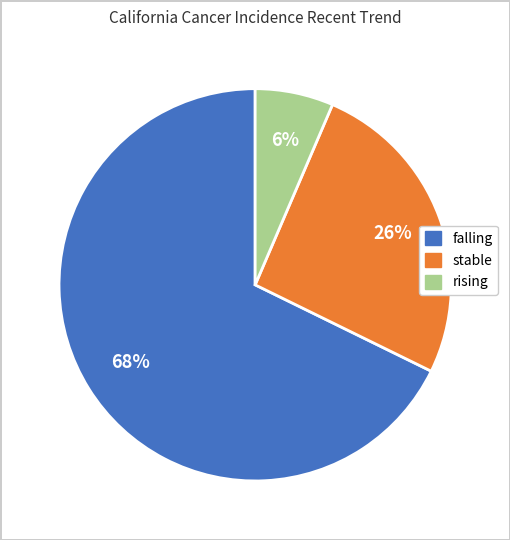

How many segments does this pie chart have?

3